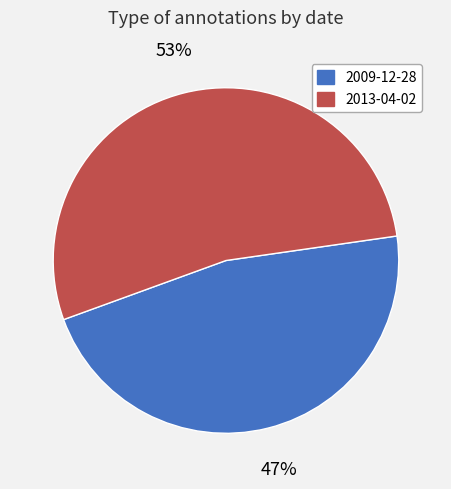

Which category has the biggest portion of the pie?

2013-04-02